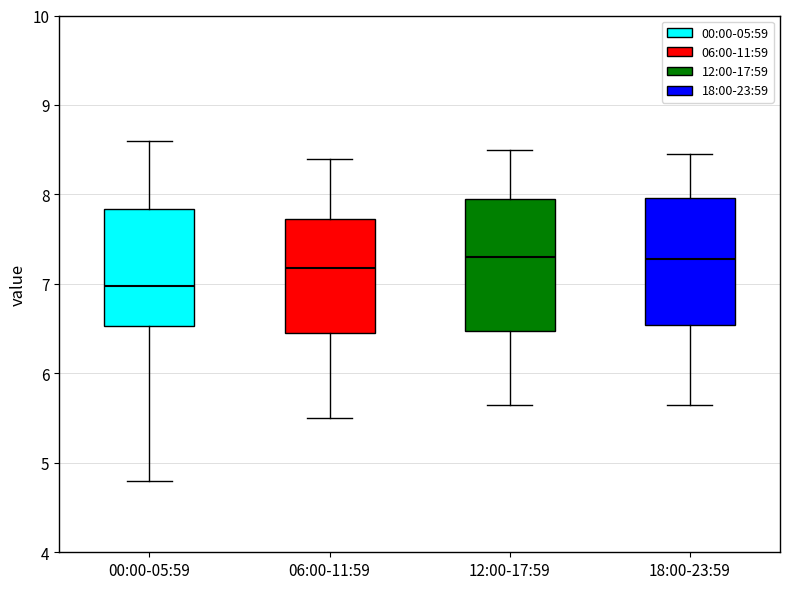

Where does the upper whisker of the box for 06:00-11:59 end on the y-axis? The values are not printed on the chart, so give them approximately, as read against the axis.

8.4